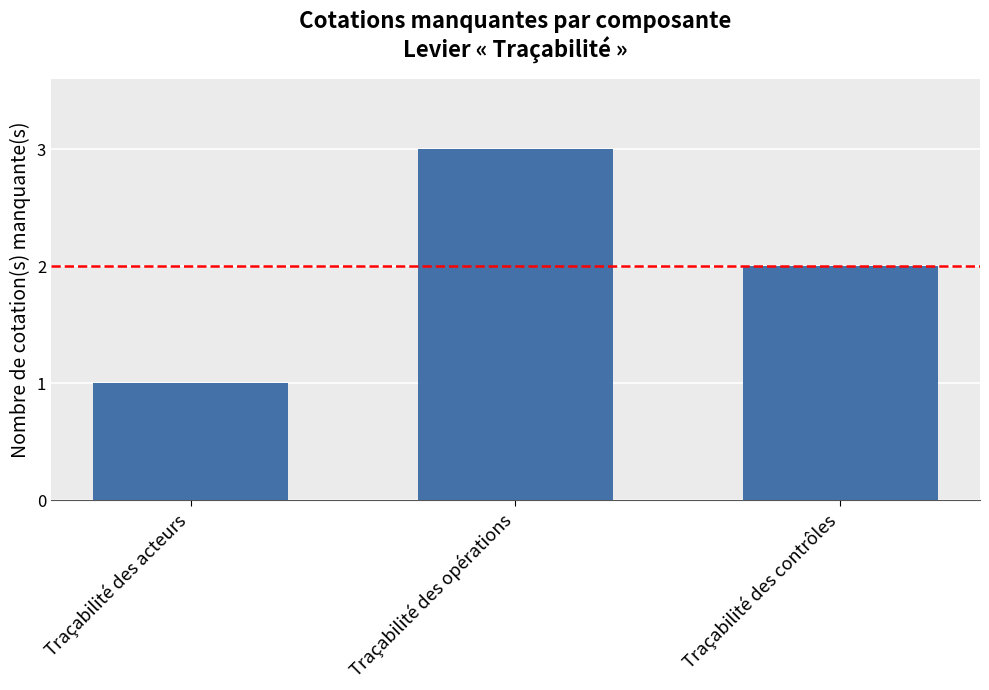

What is the smallest value displayed?

1